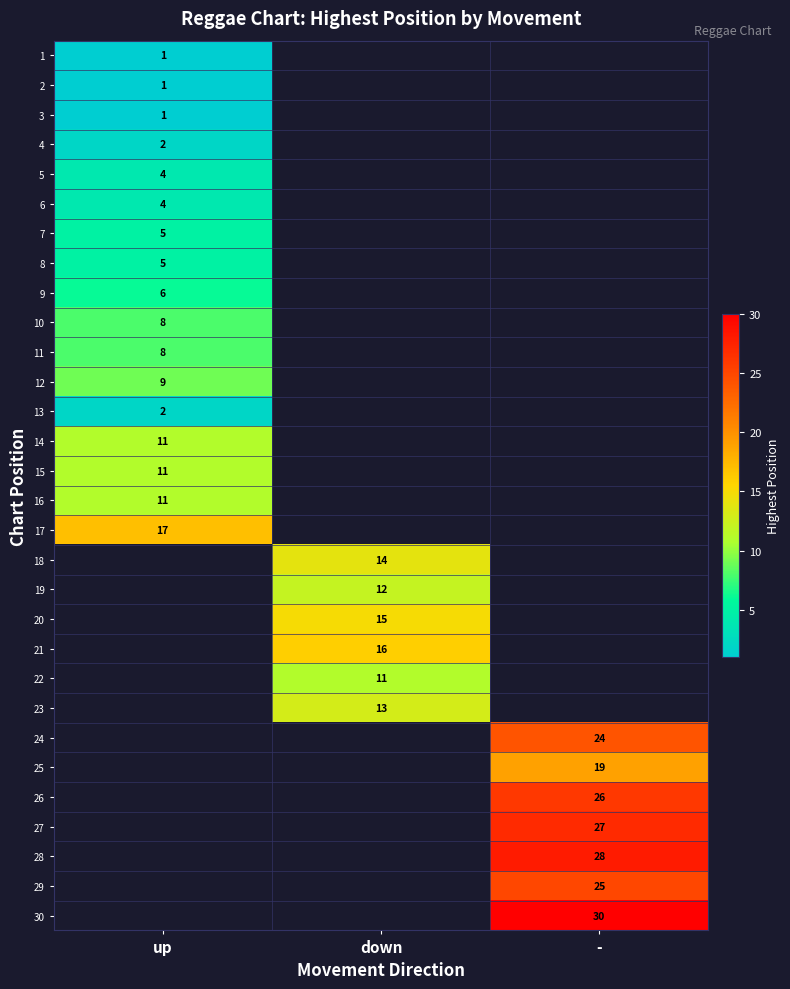

The value of 28 at - is 18. True or false?

False